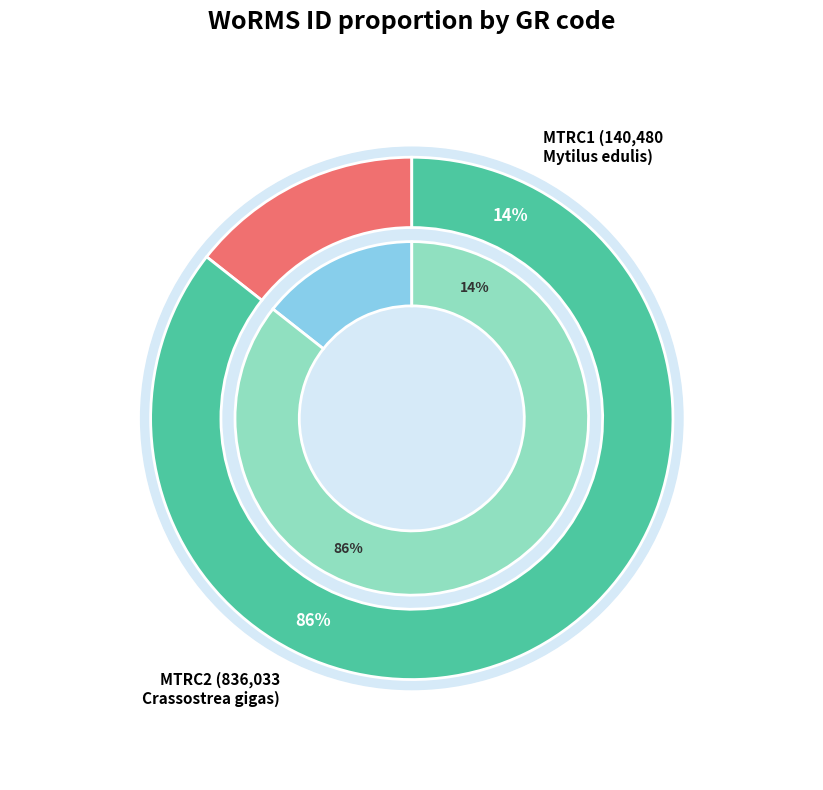

Which category has the biggest portion of the pie?

MTRC2